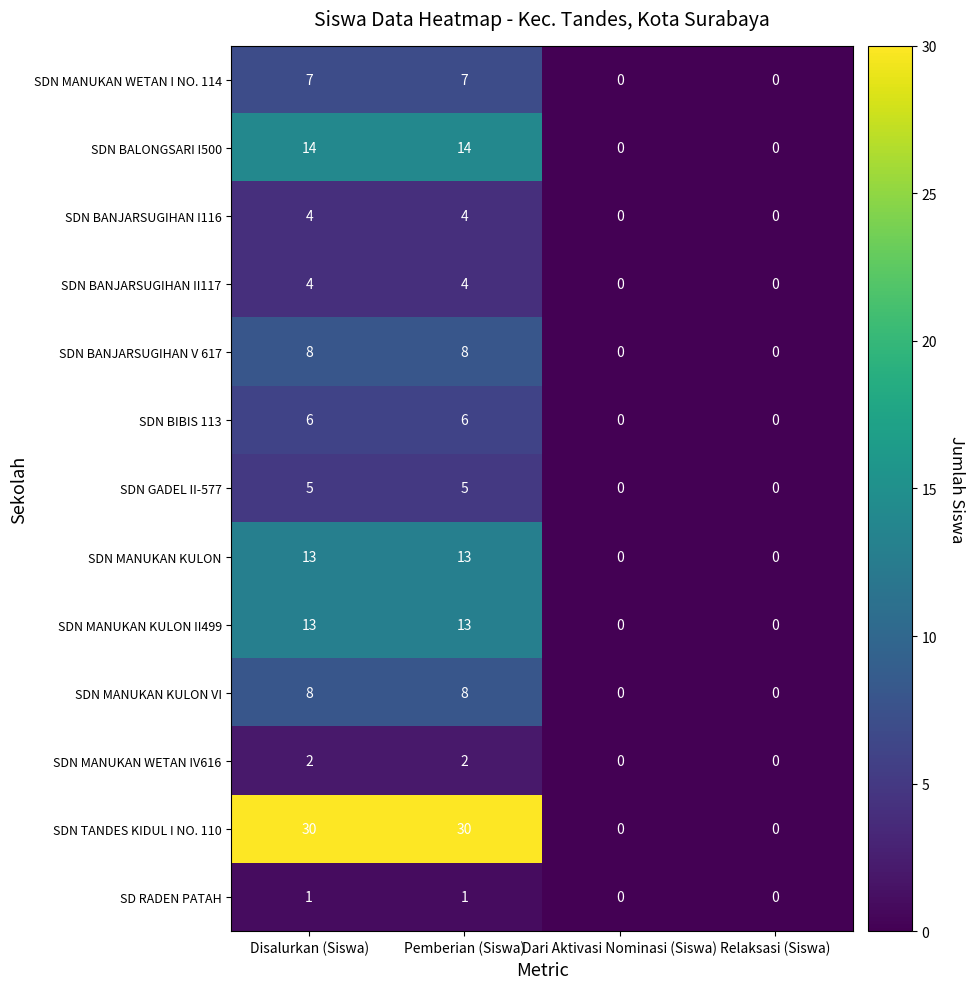

What is the greatest value displayed?

30